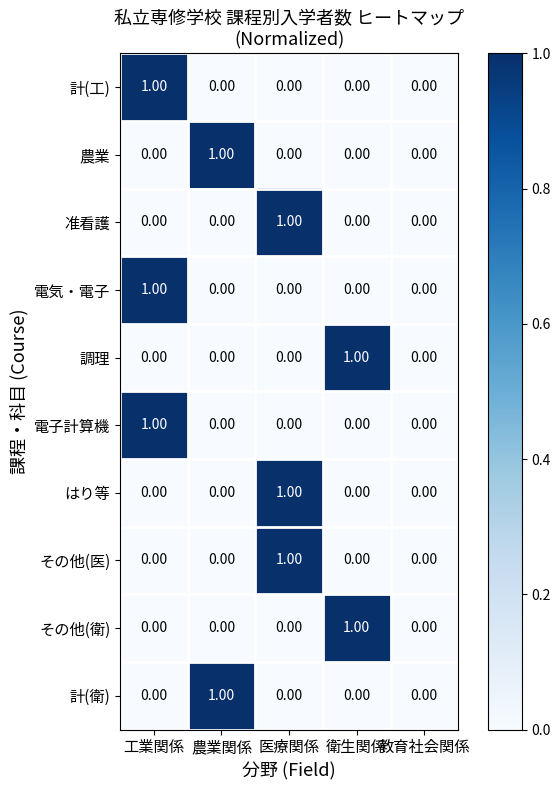

What is the total value across all series at 医療関係?

3